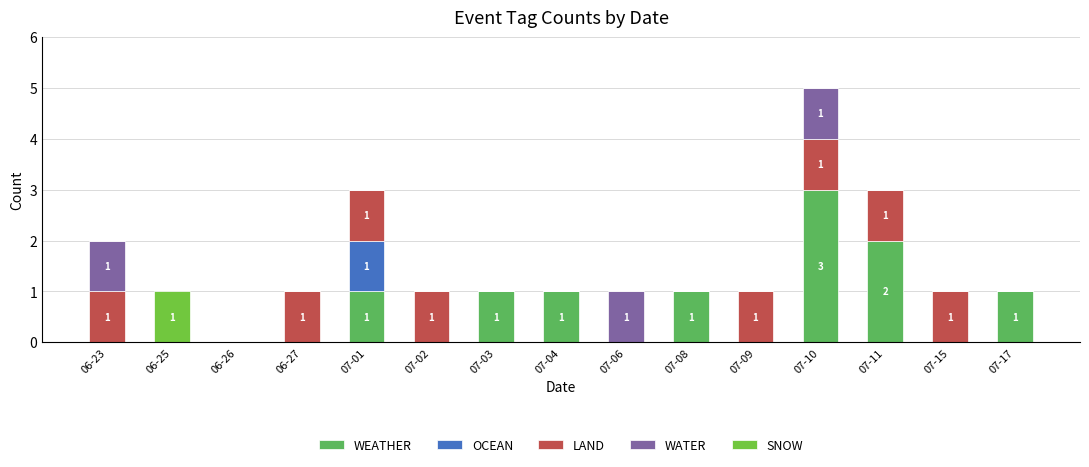

What is the label of the 9th bar from the left?

07-06